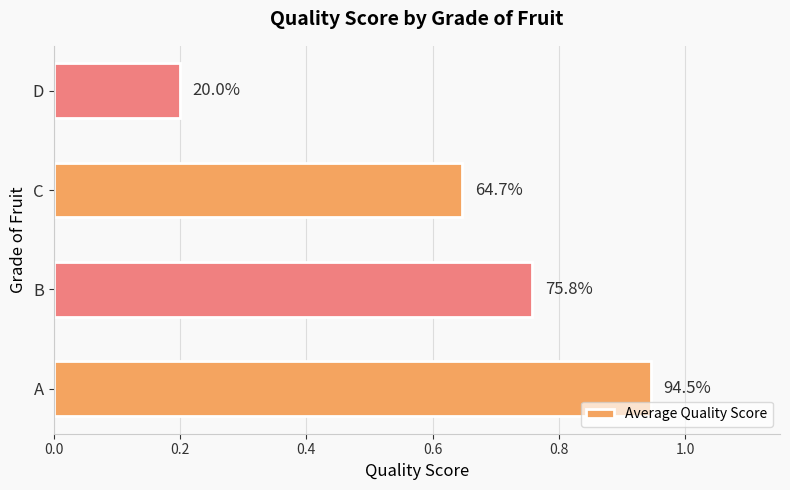

How many bars are there in total?

4